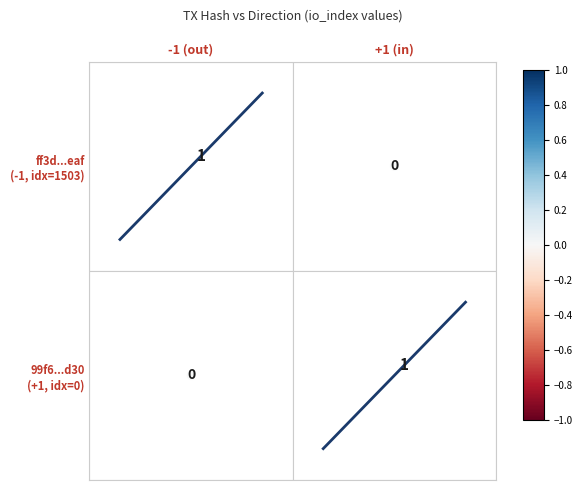

Is the value of diag_1_1 at -1 (out) greater than the value of diag_0_0 at +1 (in)?

No